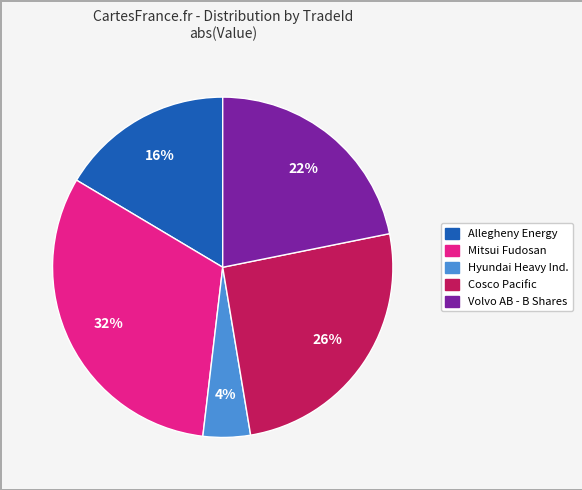

How many segments does this pie chart have?

5